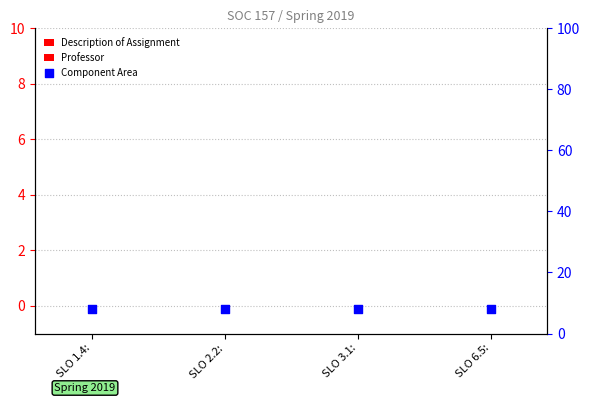

Which series has the largest total across all categories?

Component Area